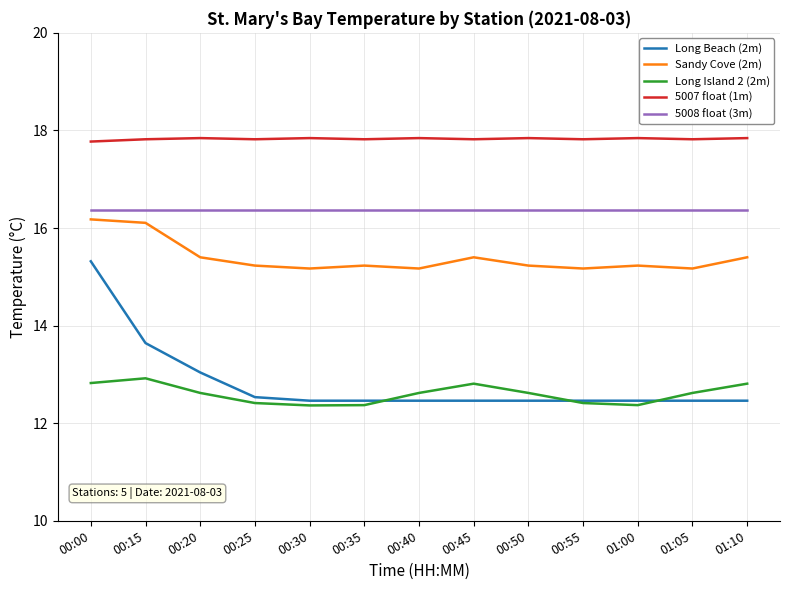

Which series has the widest spread of values?

Long Beach (2m)